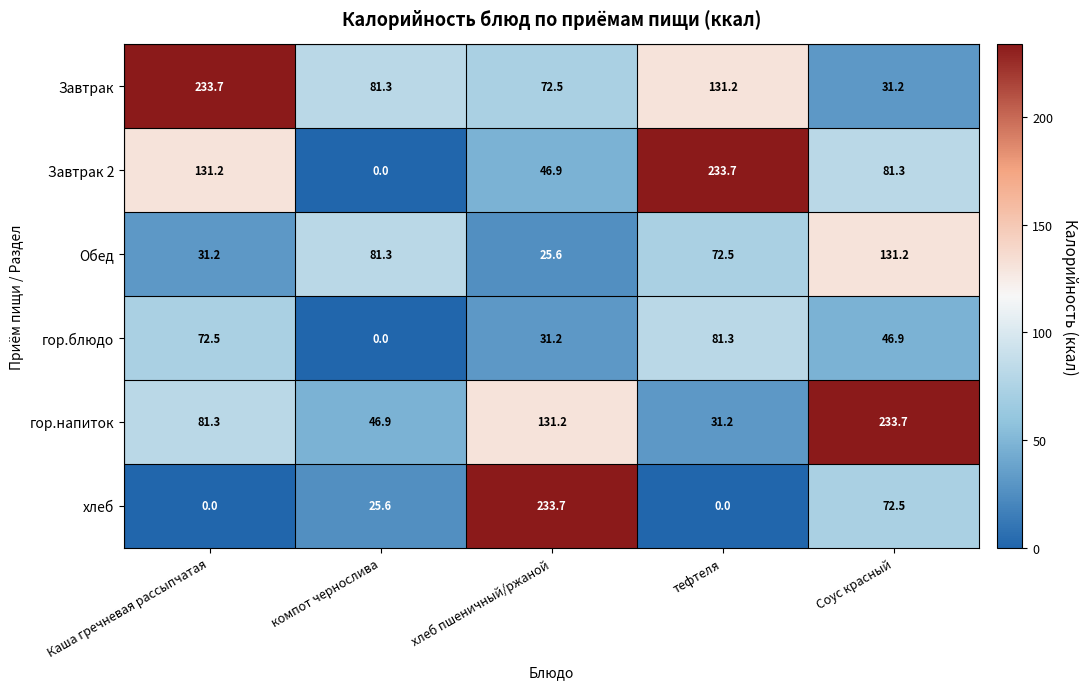

What is the difference between the highest and lowest values at компот чернослива?

81.3